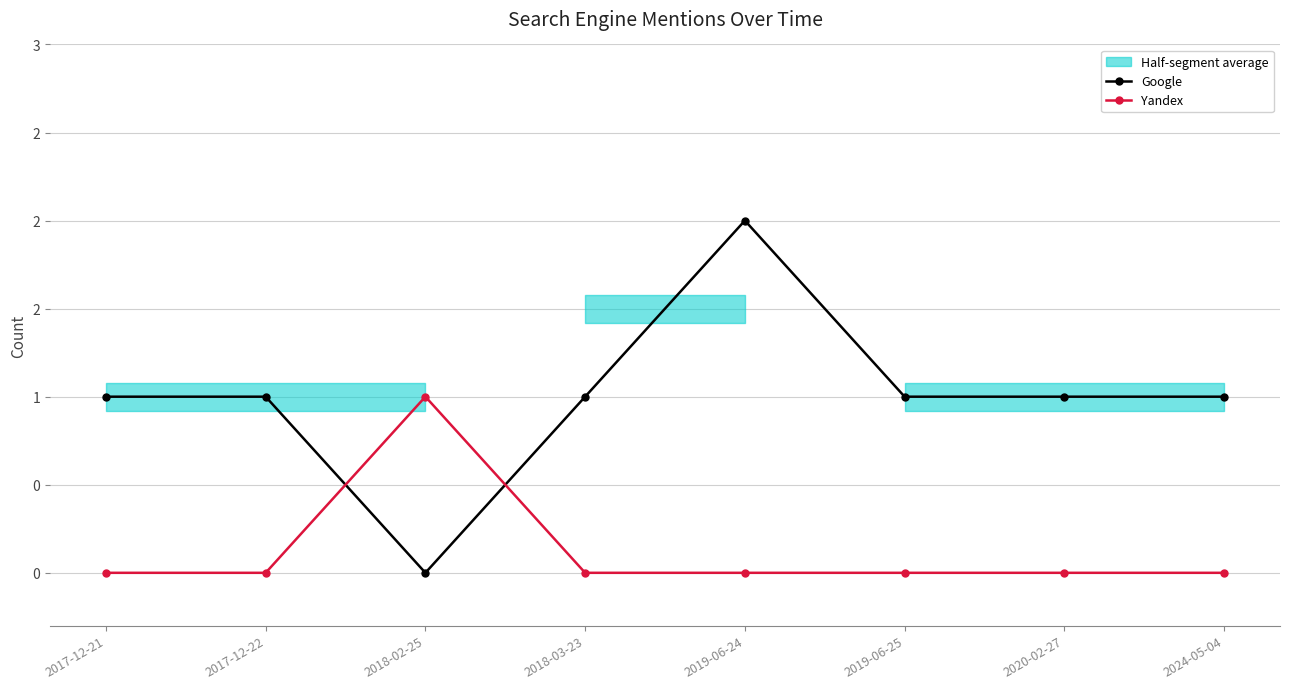

Between 2017-12-22 and 2018-03-23, which series saw the biggest shift?

Google